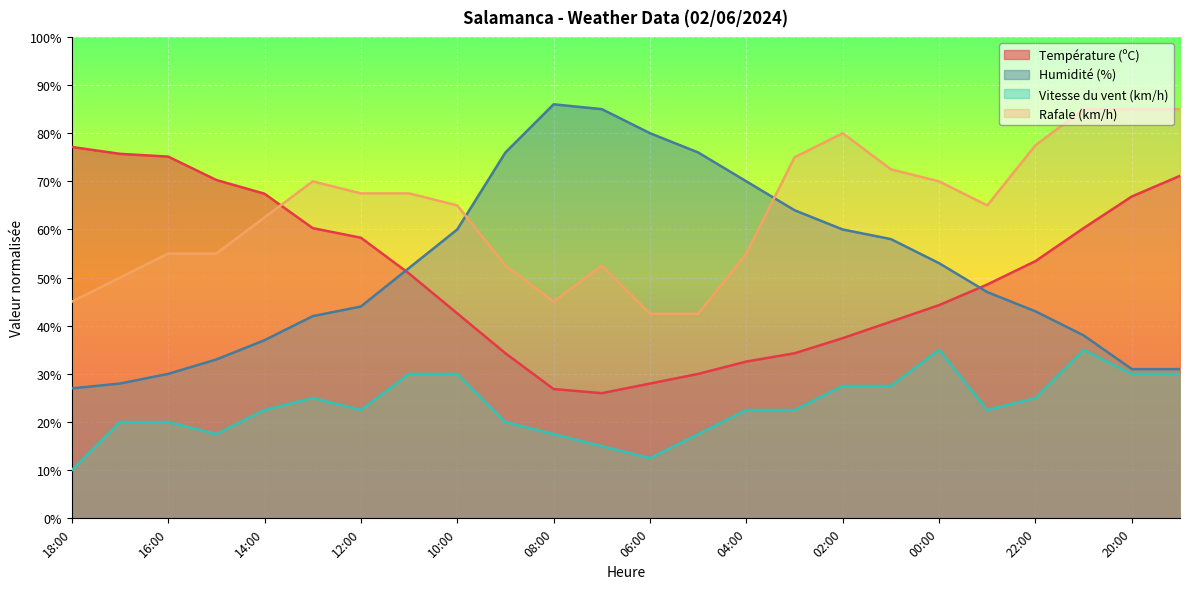

What is the sum of the Humidité (%) values at 03:00 and 20:00?

95.0